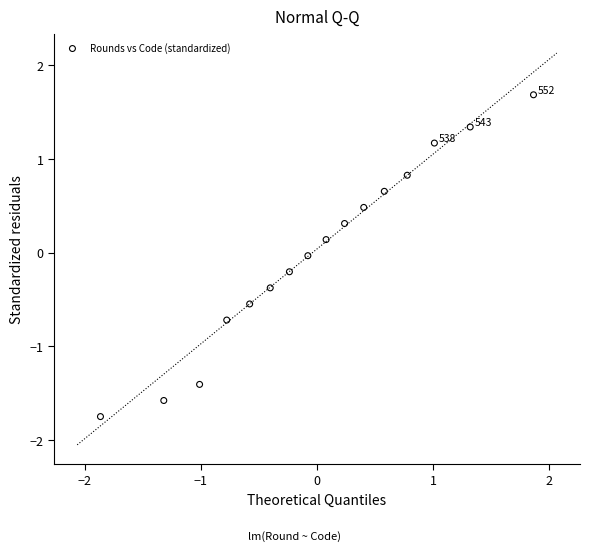

What is the range of X values (max minus min)?

3.7